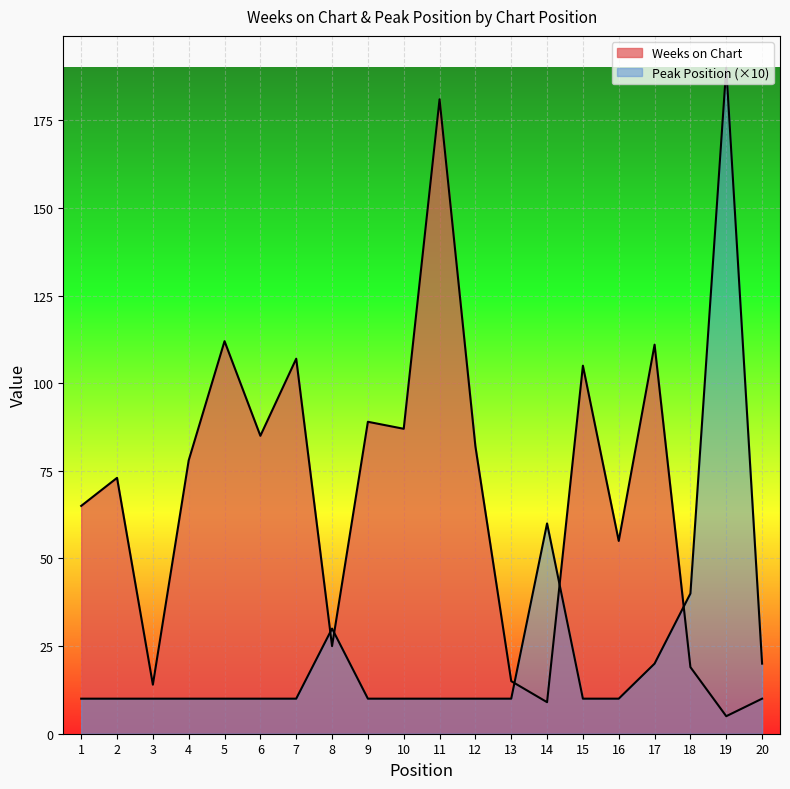

Is it true that Peak Position equals 10 at 13?

True